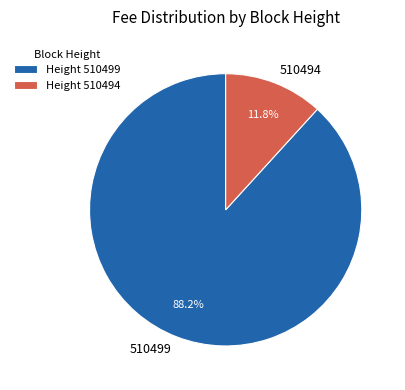

To the nearest percent, what is the combined percentage of 510494 and 510499?

100%